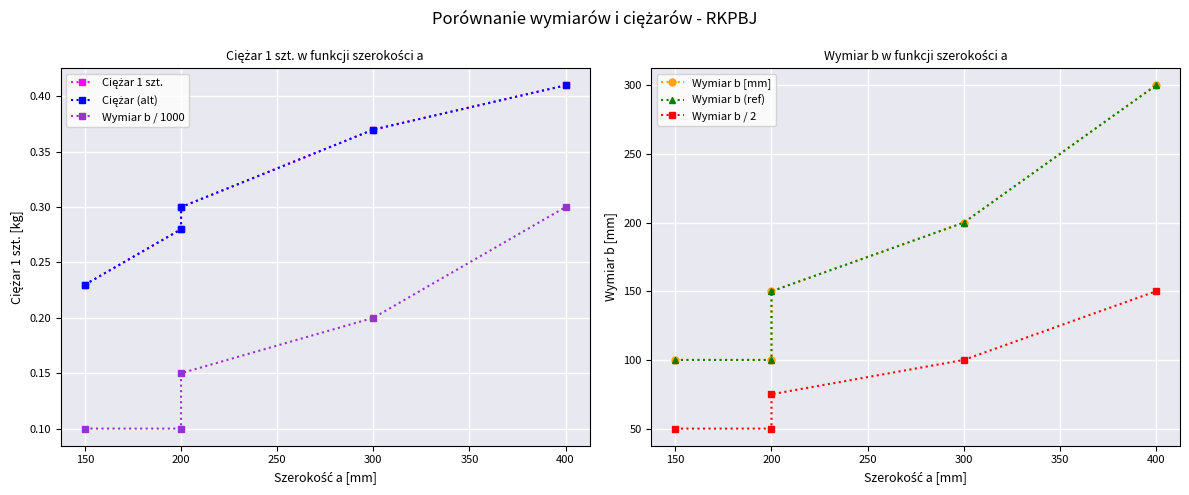

At how many categories does at least one series exceed 173?

2